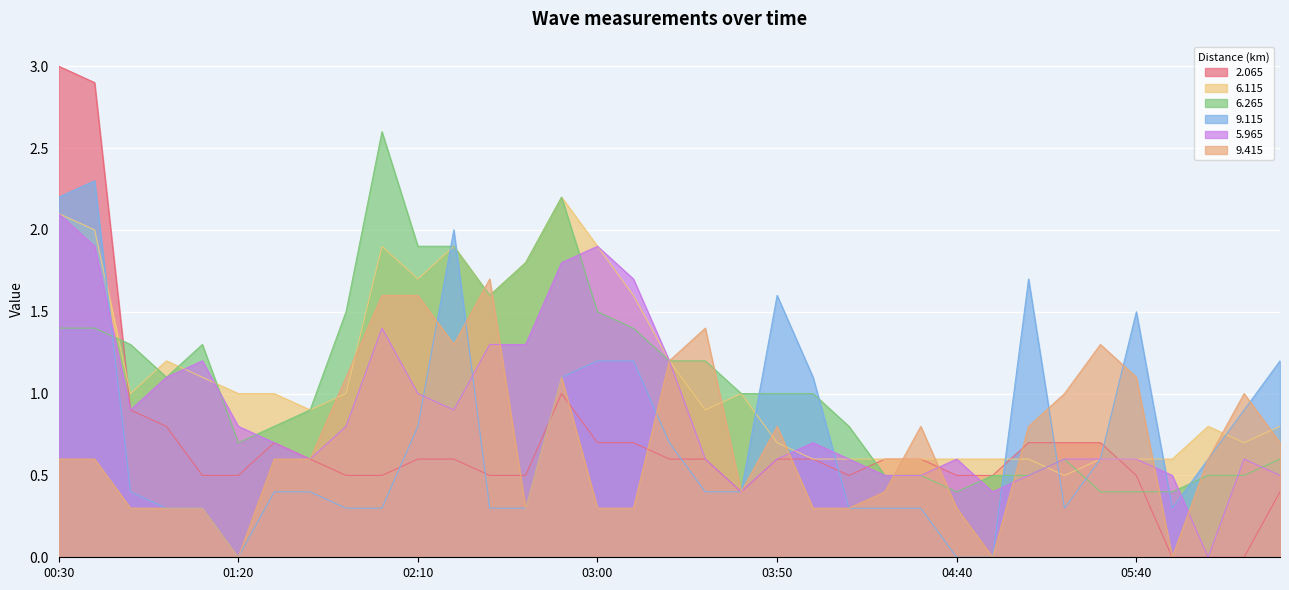

Which series has the largest range (max minus min)?

2.065